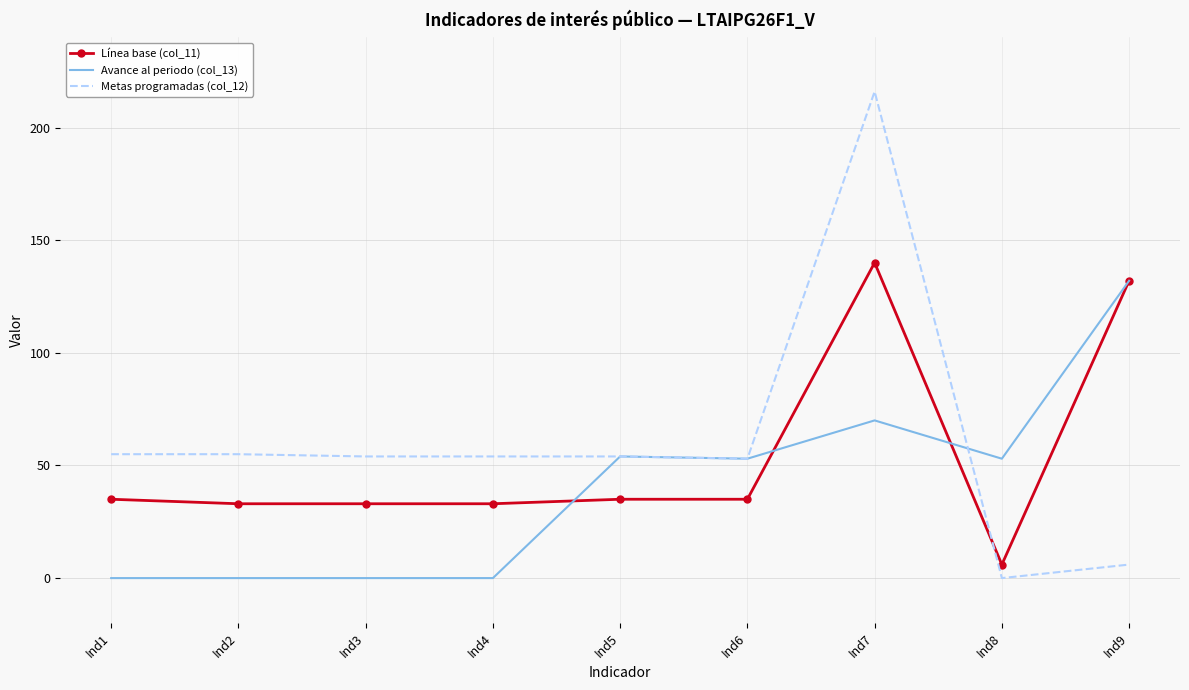

True or false: Línea base (col_11) and Metas programadas (col_12) intersect in this chart.

True